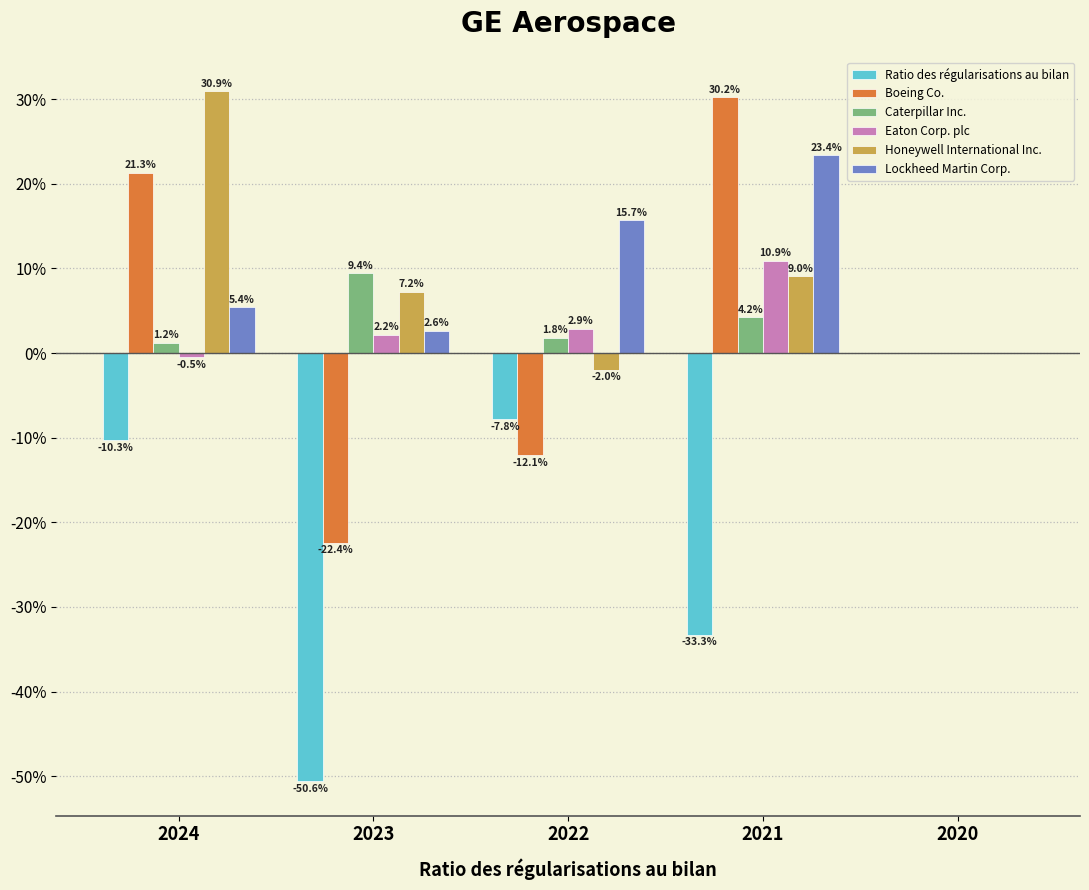

What is the value of the Boeing Co. bar at the 3rd from the left?

-0.1